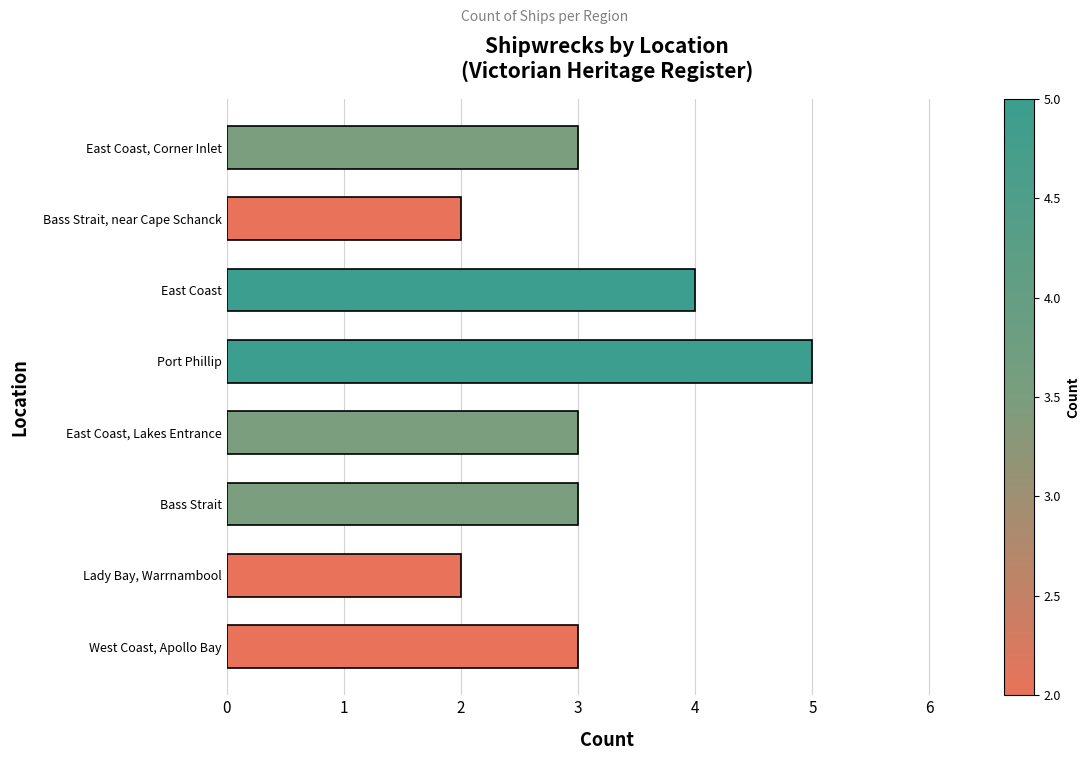

What is the difference between the maximum and minimum values?

3